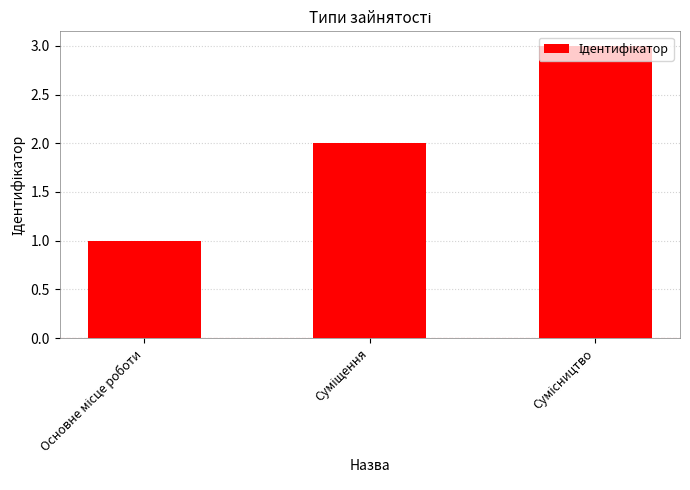

What is the sum of all values?

6